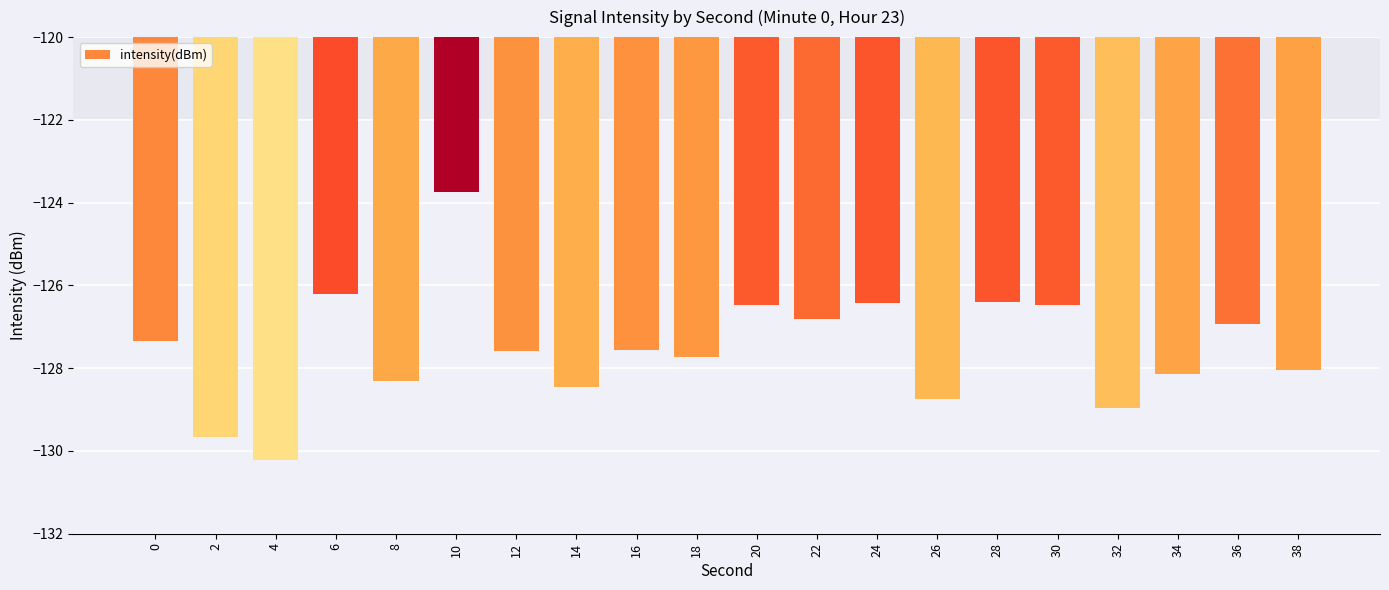

What is the value of the 19th bar from the left?

-126.9